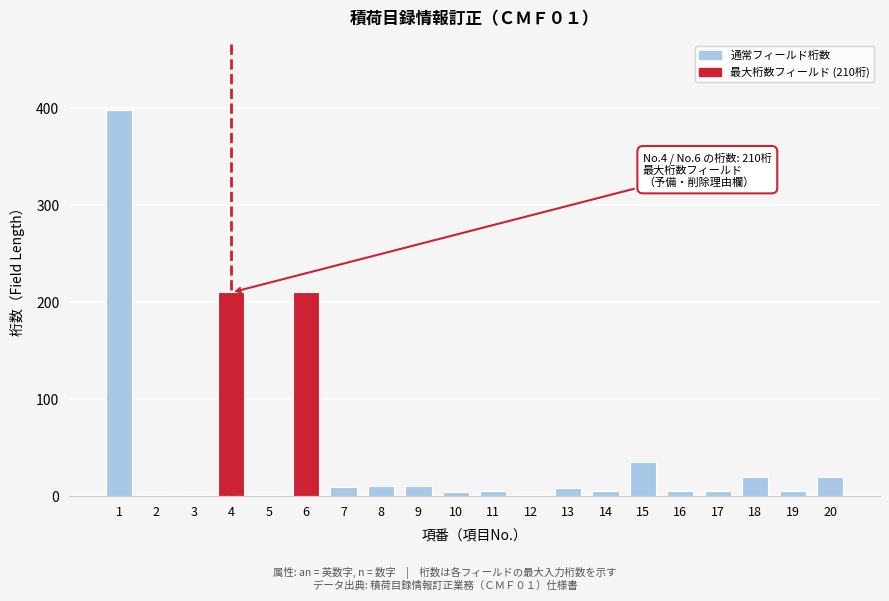

What is the greatest value displayed?

398